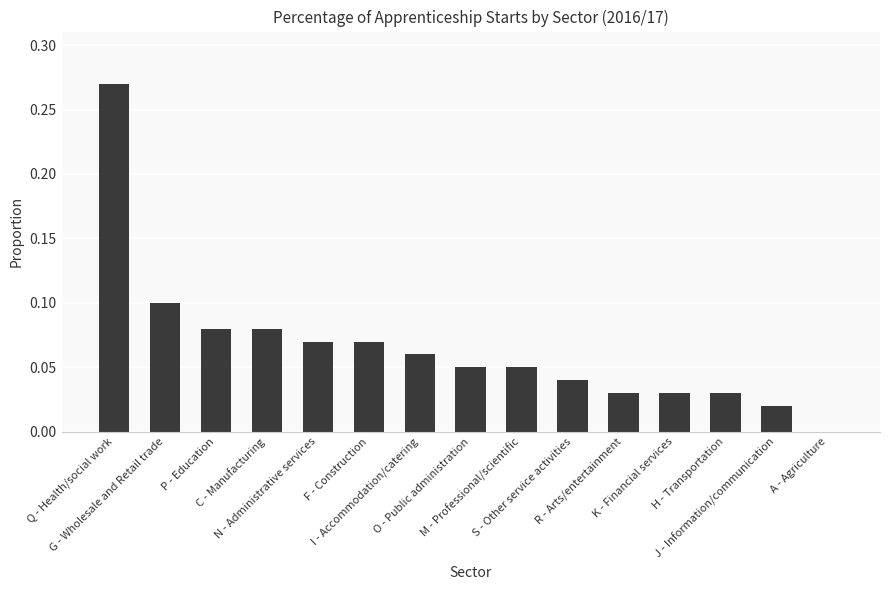

What is the sum of all values?

1.0